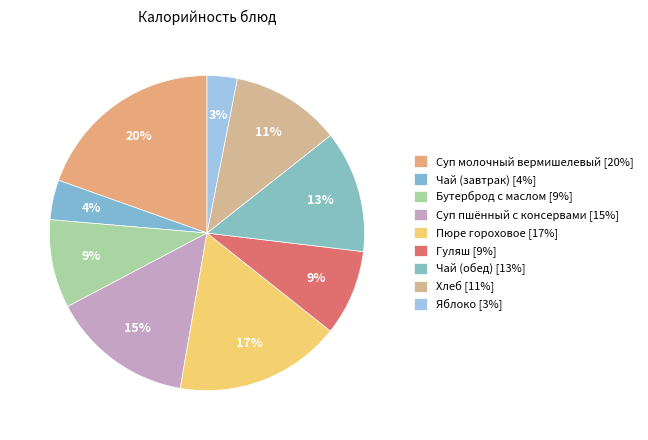

What portion of the pie excludes Суп пшённый с консервами?

85.4%